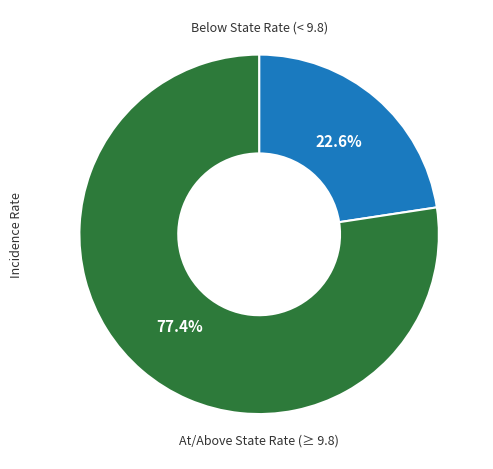

Is there a majority slice in this chart?

Yes